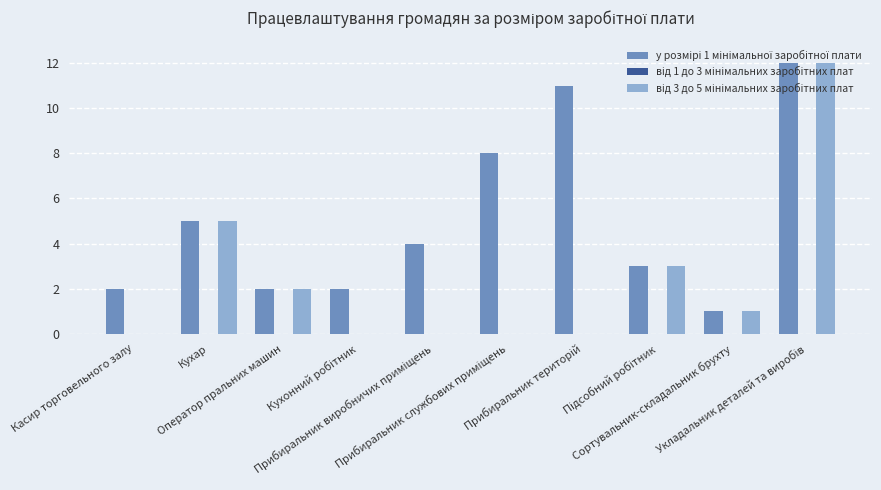

What is the greatest value displayed?

12